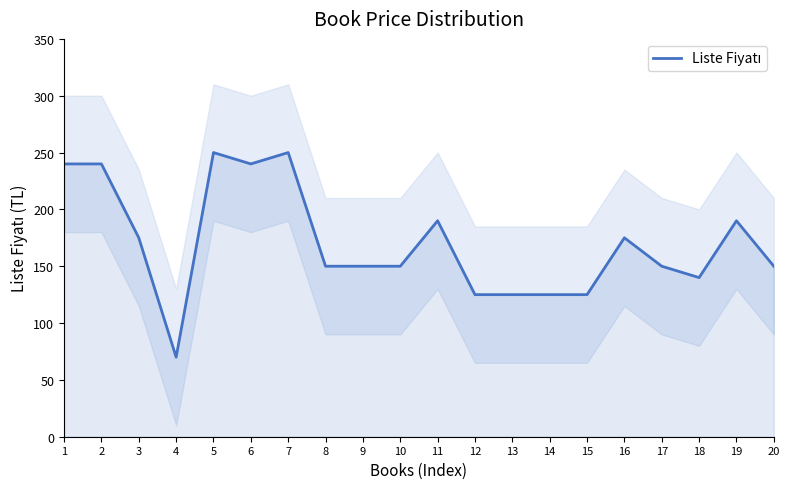

Where is the first local maximum?

5